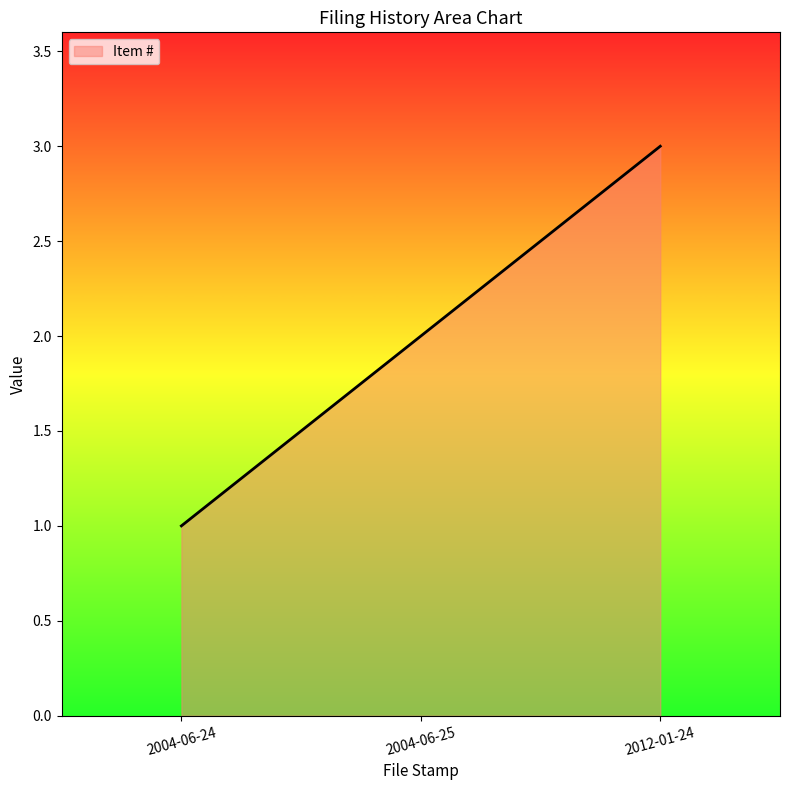

What is the difference between the maximum and minimum values?

2